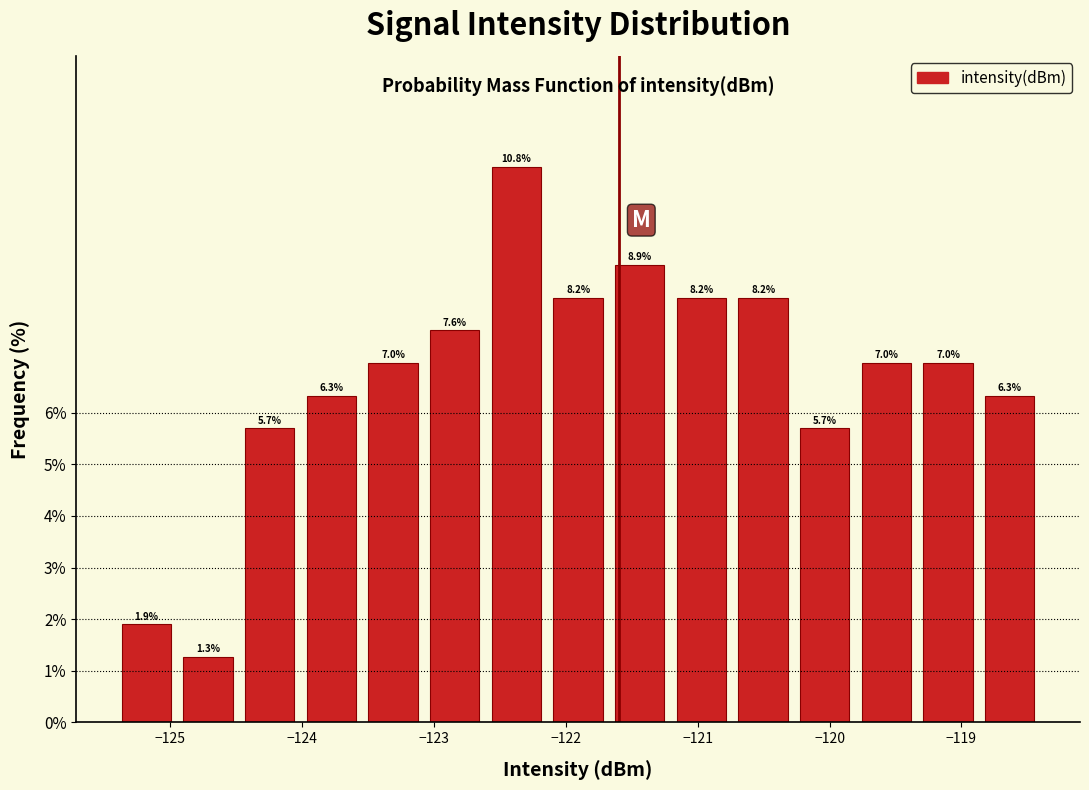

Over which range of the x-axis is the bar tallest?

-122.6 to -122.1